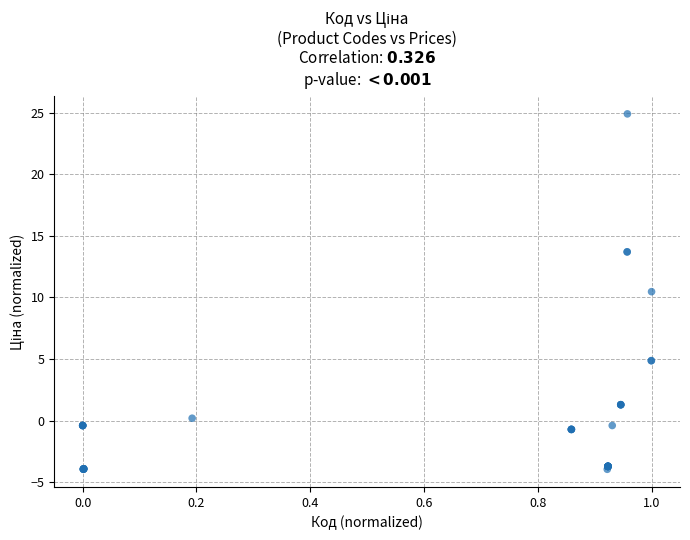

What Y value in the scatter plot is closest to 10?

10.5